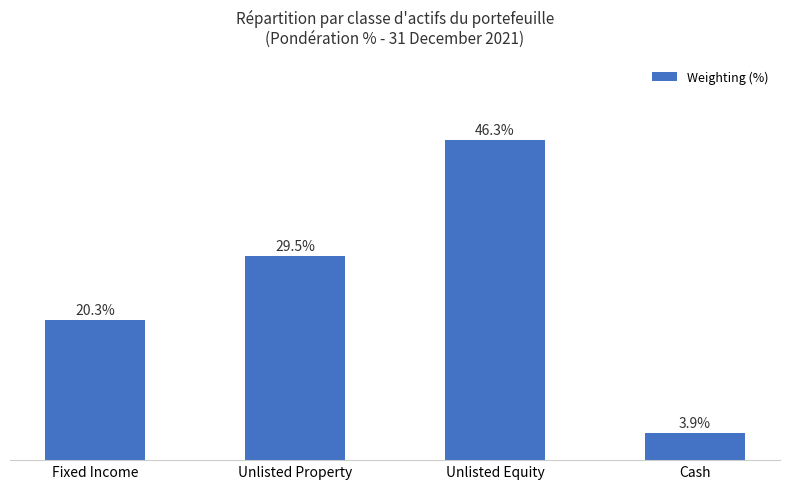

Rank the categories by value from highest to lowest.

Unlisted Equity, Unlisted Property, Fixed Income, Cash